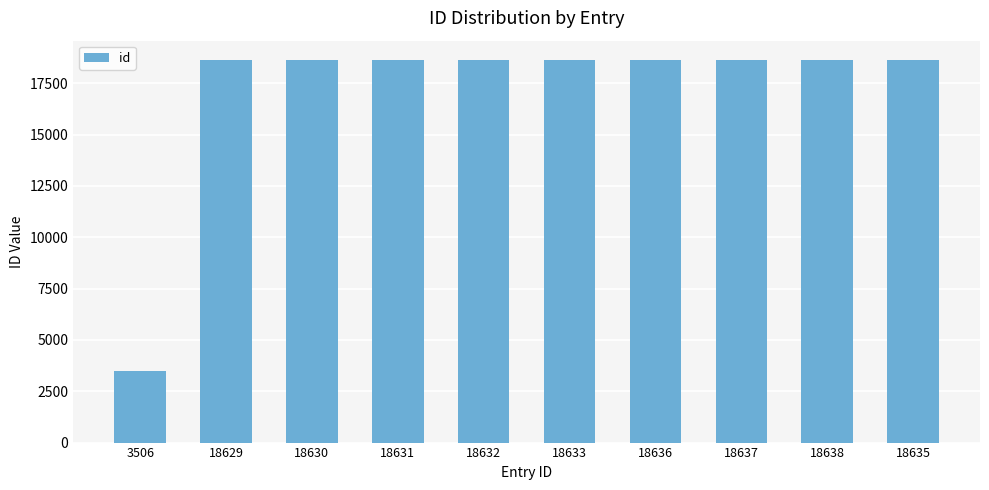

Approximately how many times larger is the value at 18635 compared to 18630?

1.0